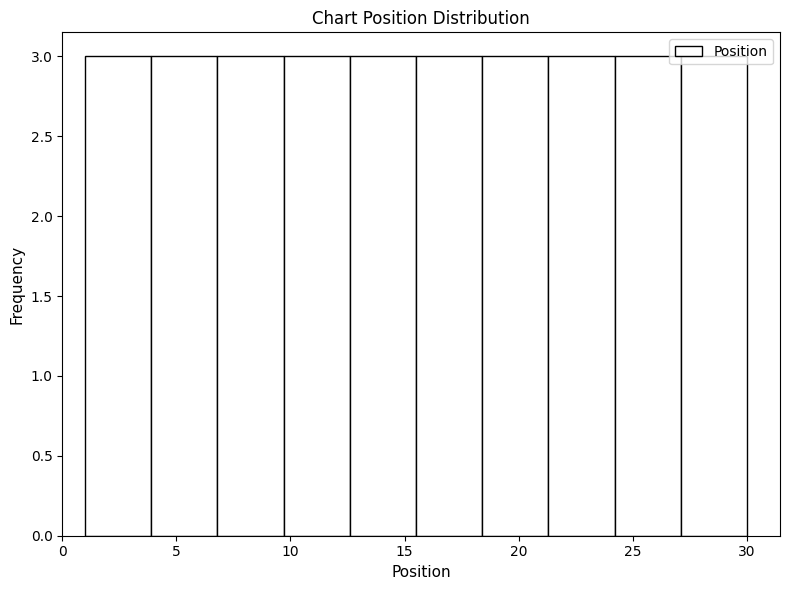

How tall is the bar that spans 9.7 to 12.6 on the x-axis? Neither the bar edges nor the heights are printed on the chart, so give them approximately, as read against the axes.

3